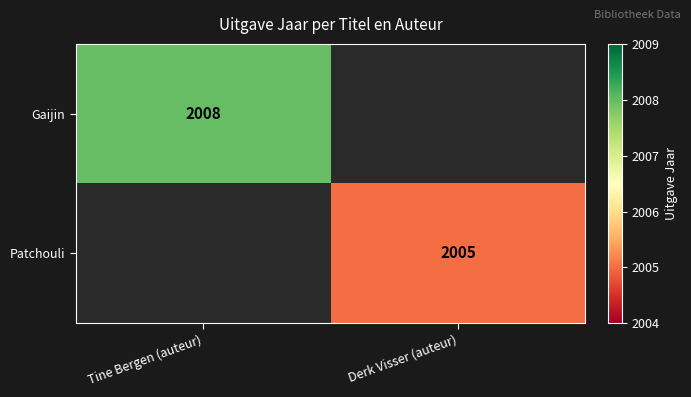

Between Derk Visser (auteur) and Tine Bergen (auteur), which is larger?

Tine Bergen (auteur)